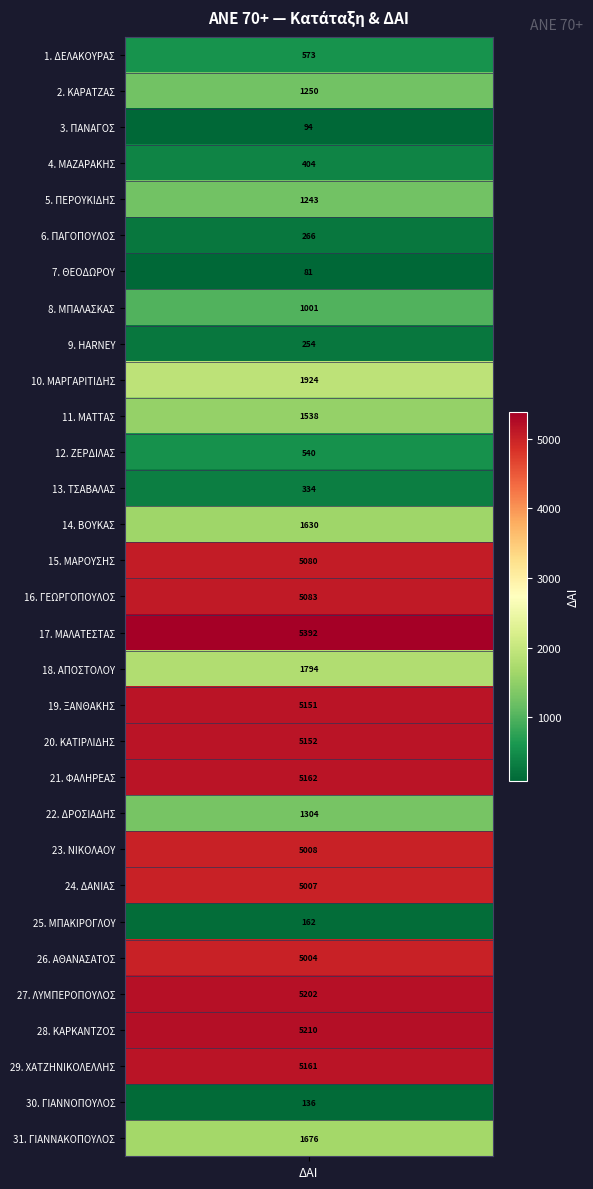

What is the difference between the values at ΝΙΚΟΛΑΟΥ and ΔΡΟΣΙΑΔΗΣ?

3704